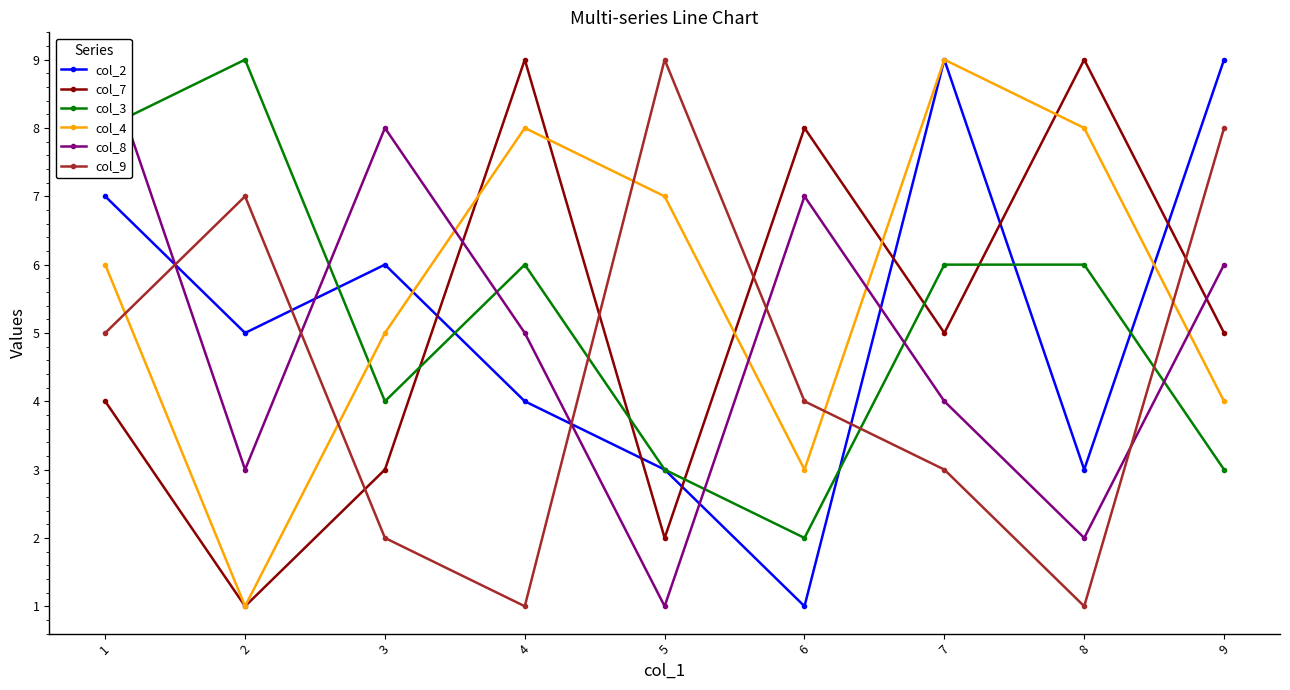

What are all the series names shown in the legend?

col_2, col_7, col_3, col_4, col_8, col_9